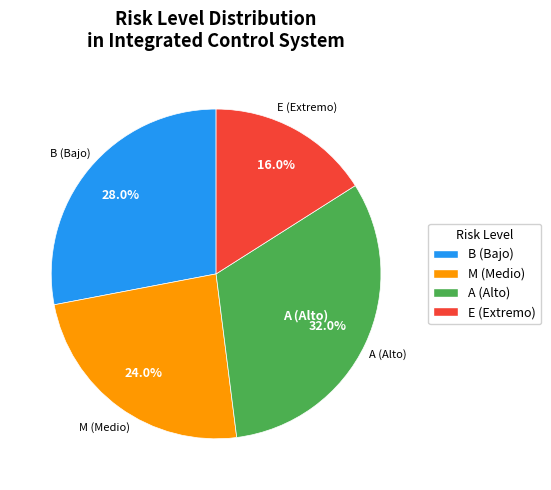

What is the smallest slice in the pie chart?

E